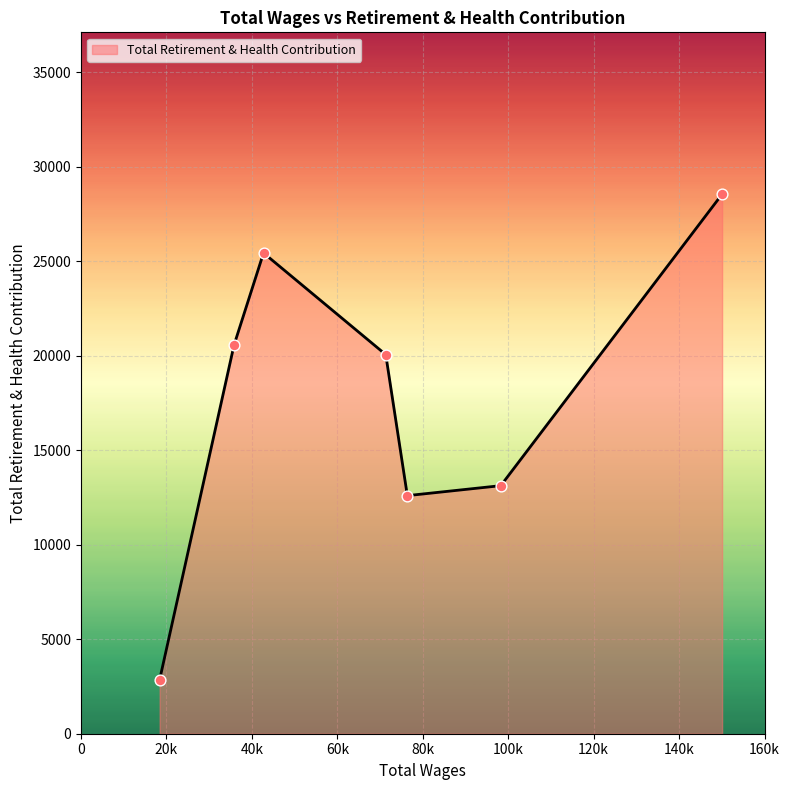

What is the average value?

17599